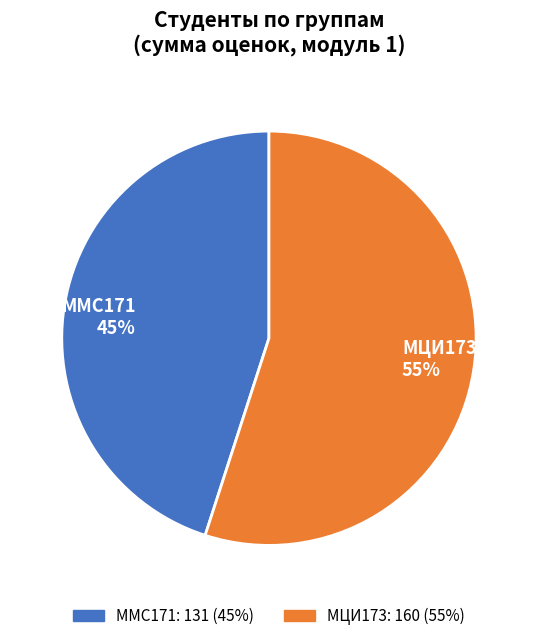

Approximately how many times larger is the value at МЦИ173 compared to ММС171?

1.2